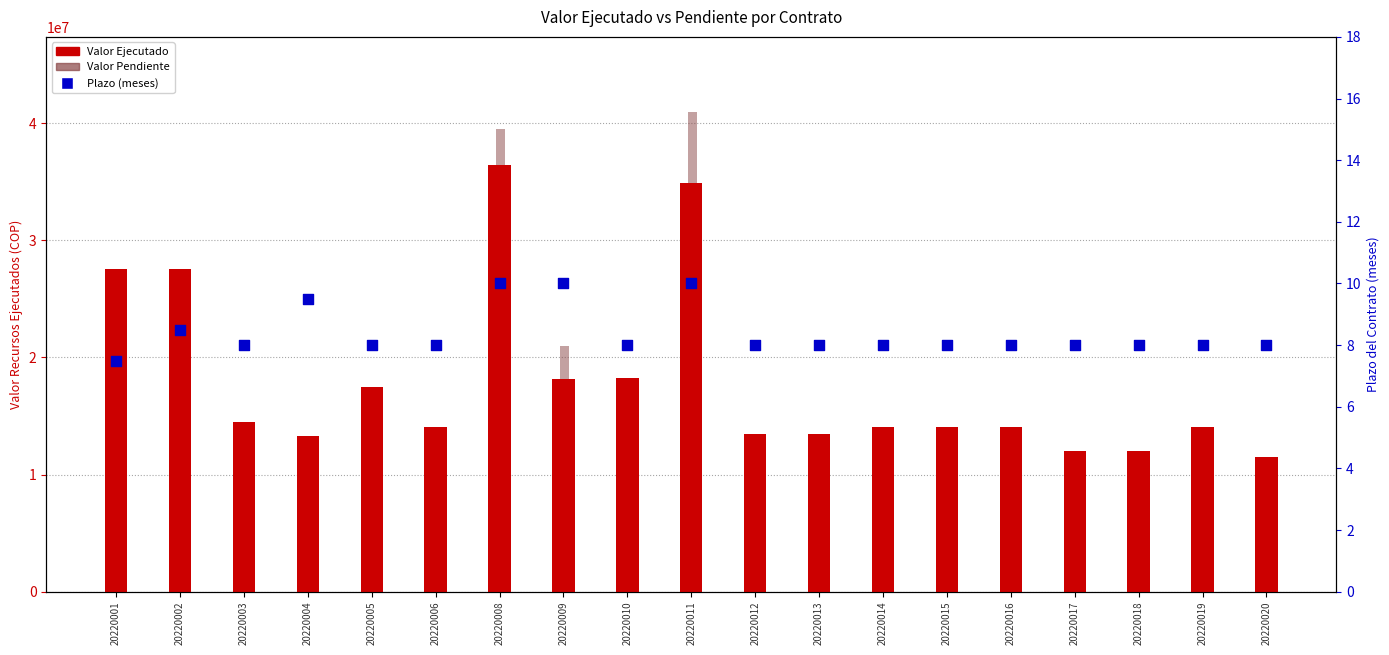

At which category is the sum across all series the highest?

20220008